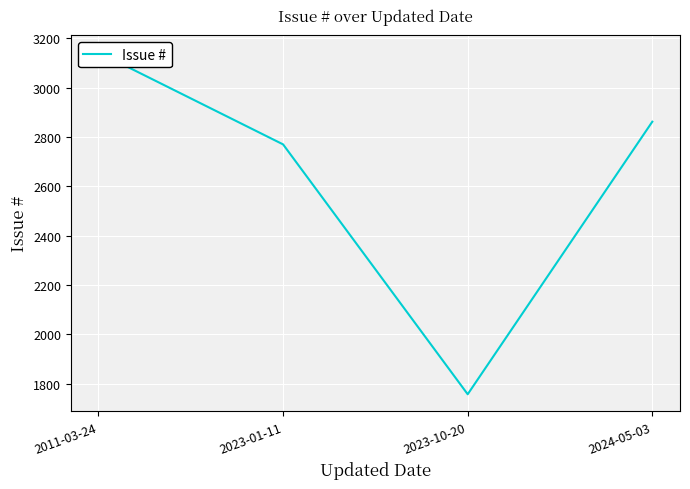

Reading left to right, transcribe all the data shown in this chart.

3143	2770	1757	2862